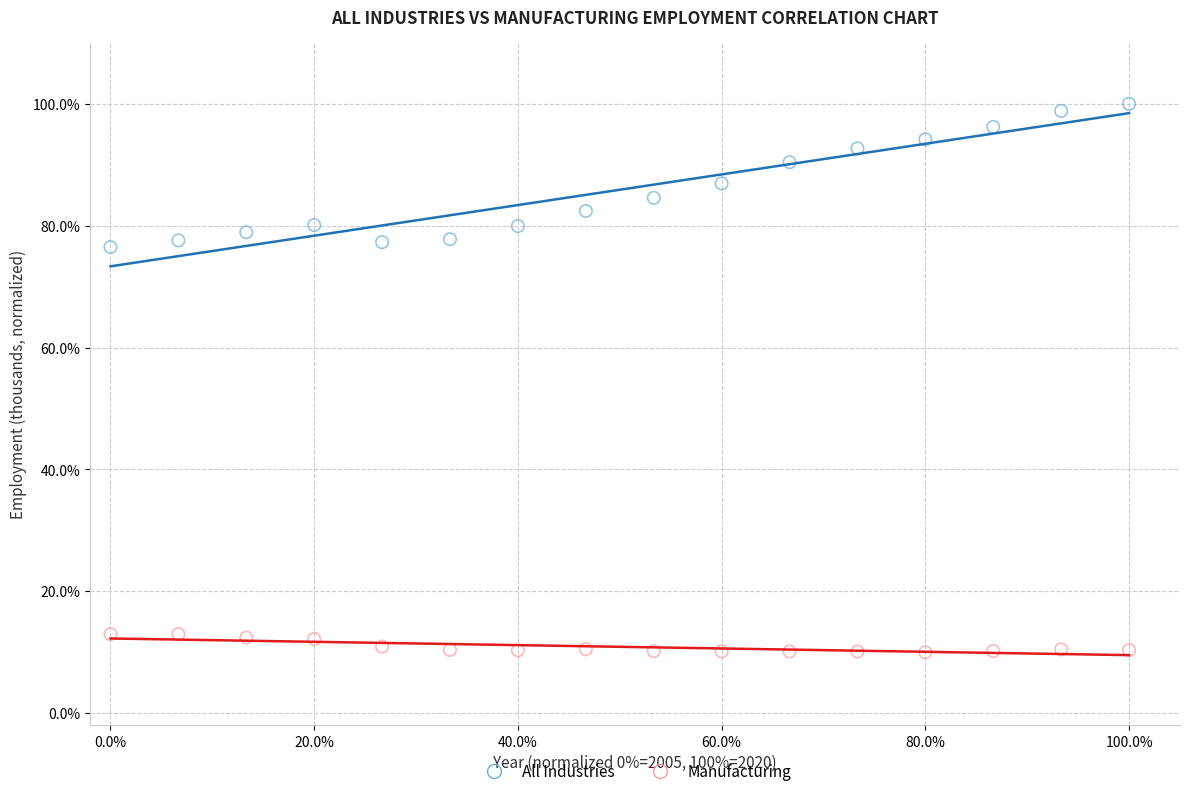

What are all the series names shown in the legend?

All Industries, Manufacturing